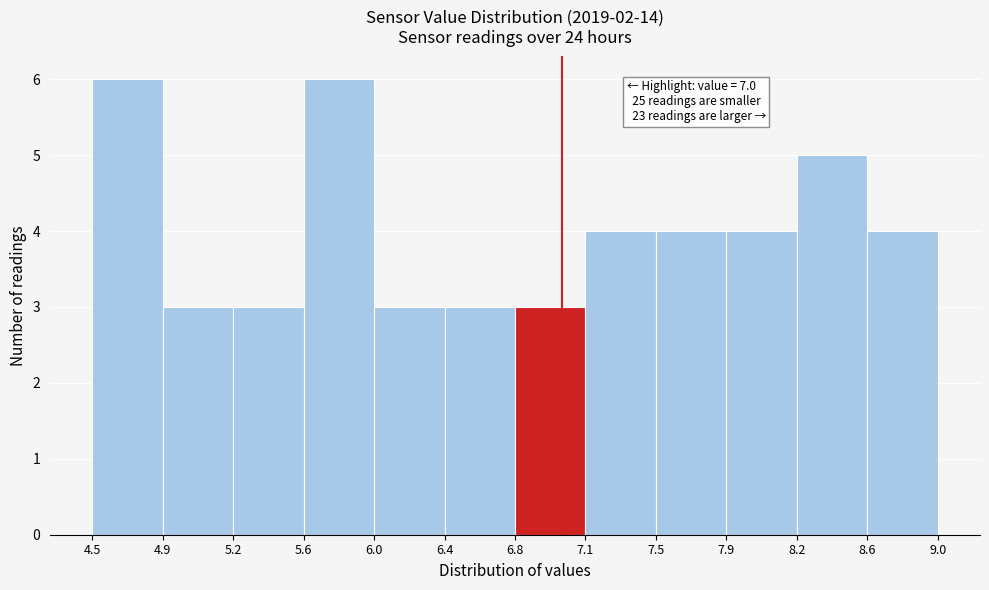

Reading left to right, transcribe all the data shown in this chart.

4.5=6	4.9=3	5.2=3	5.6=6	6.0=3	6.4=3	6.8=3	7.1=4	7.5=4	7.9=4	8.2=5	8.6=4